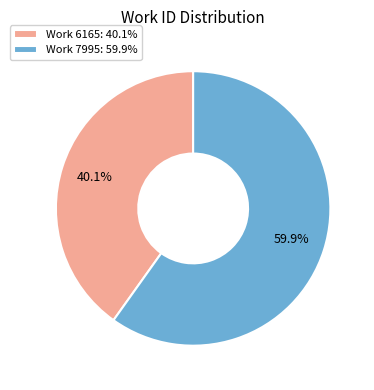

What percentage do Work 6165: 40.1% and Work 7995: 59.9% together represent?

100.0%